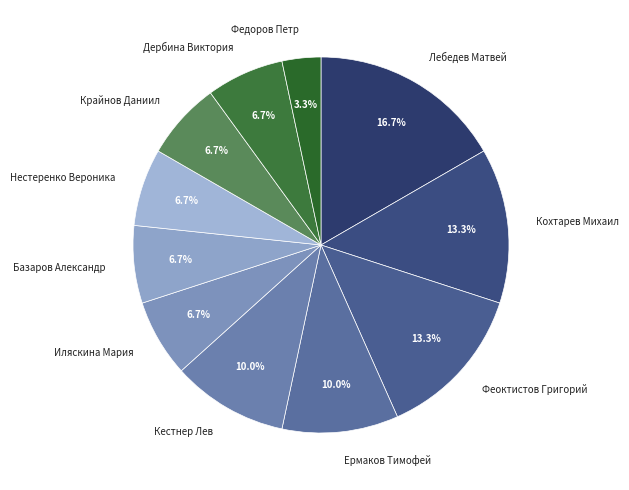

Between Лебедев Матвей and Базаров Александр, which is larger?

Лебедев Матвей